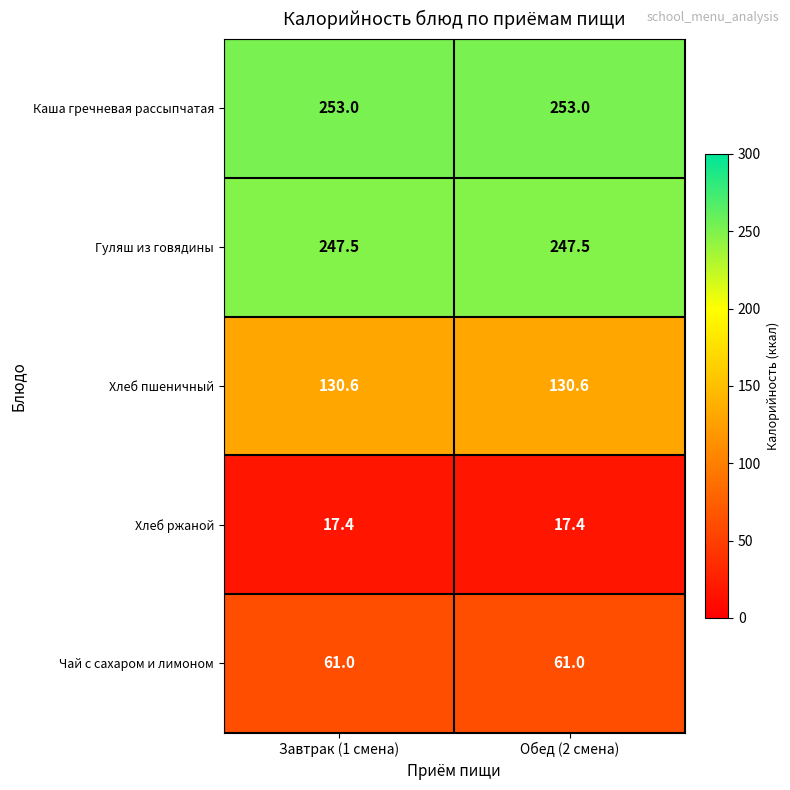

What is the total value across all series at Завтрак (1 смена)?

709.5